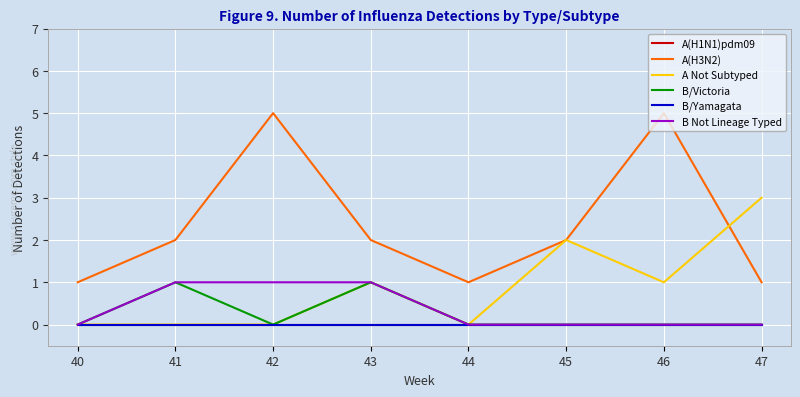

Which series has the largest total across all categories?

A(H3N2)